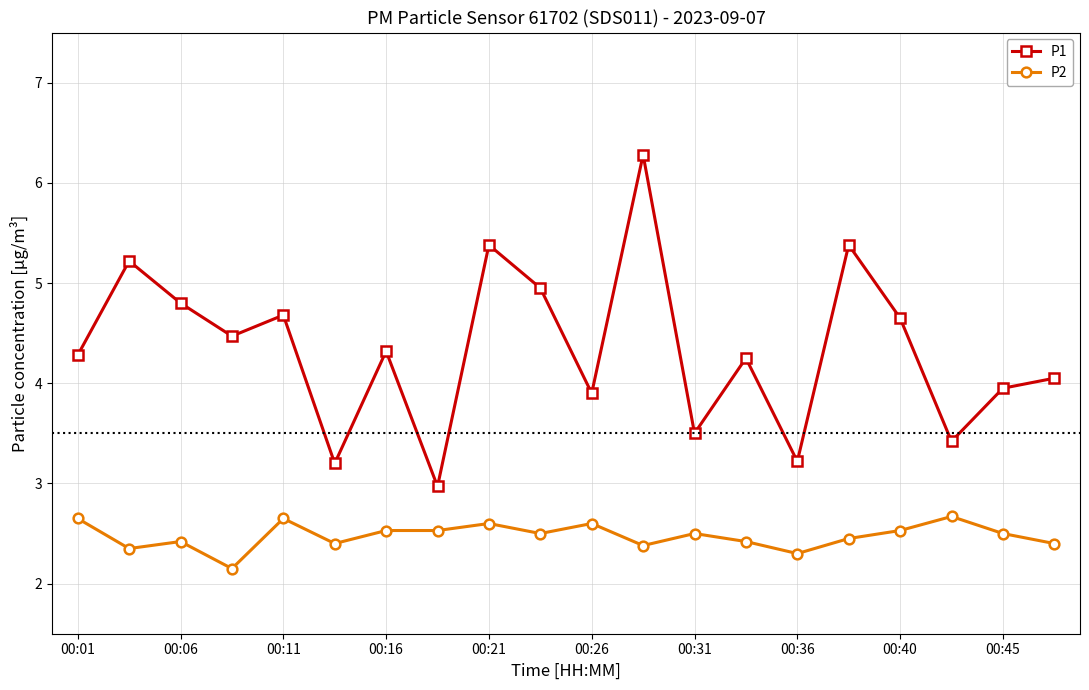

What is the greatest value displayed?

6.3